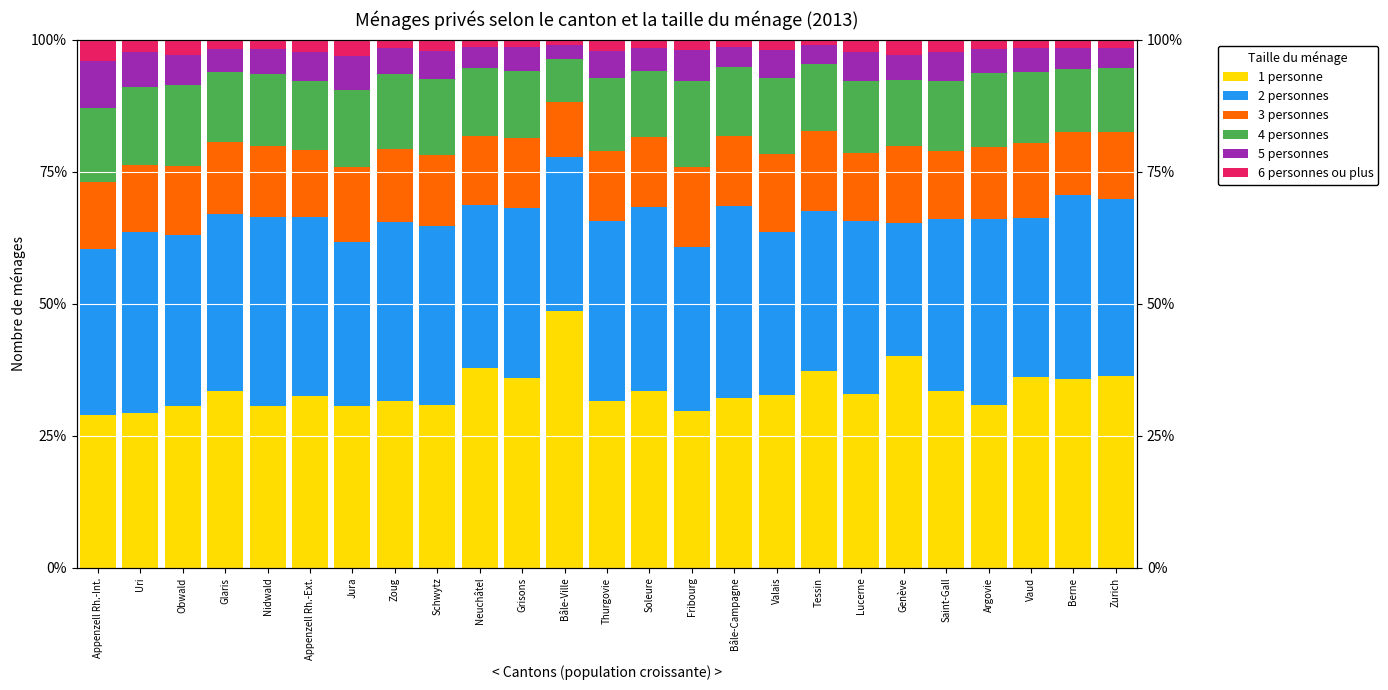

At which category does the chart reach its minimum across all series?

Bâle-Ville